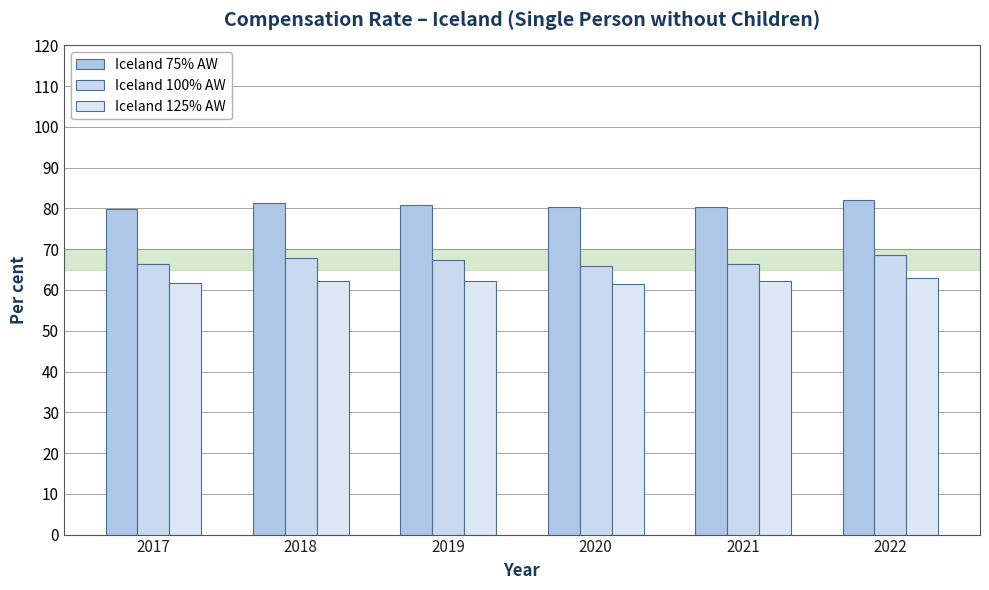

What is the difference between the highest and lowest values at 2021?

18.2